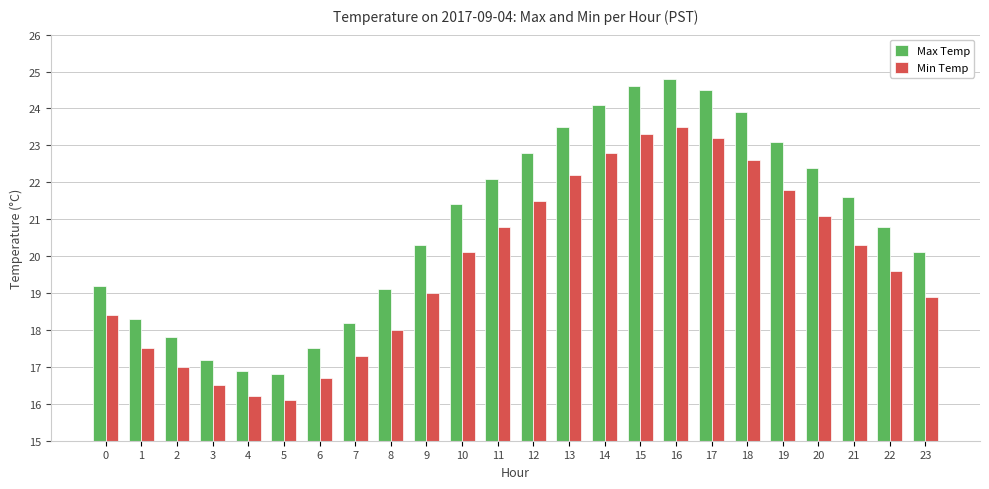

Is the value of Max Temp at 19 greater than the value of Min Temp at 11?

Yes